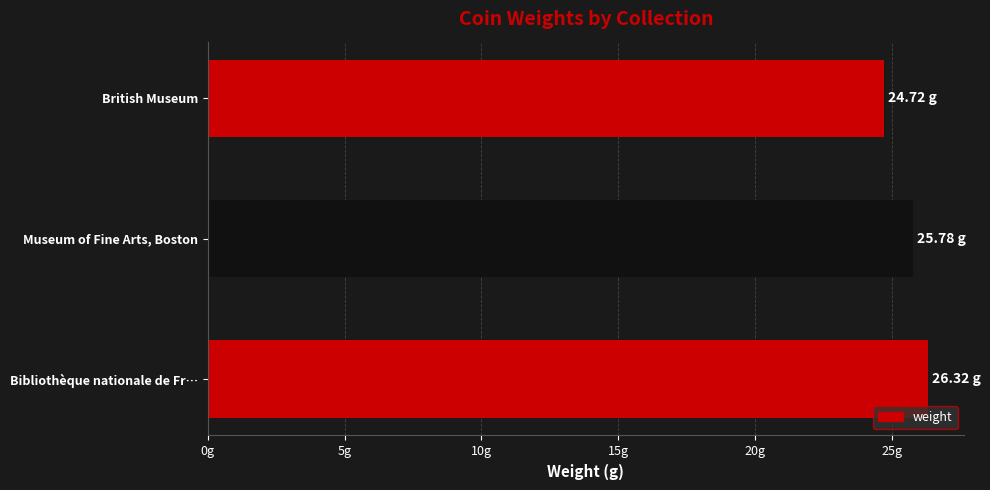

Are the bars horizontal?

Yes